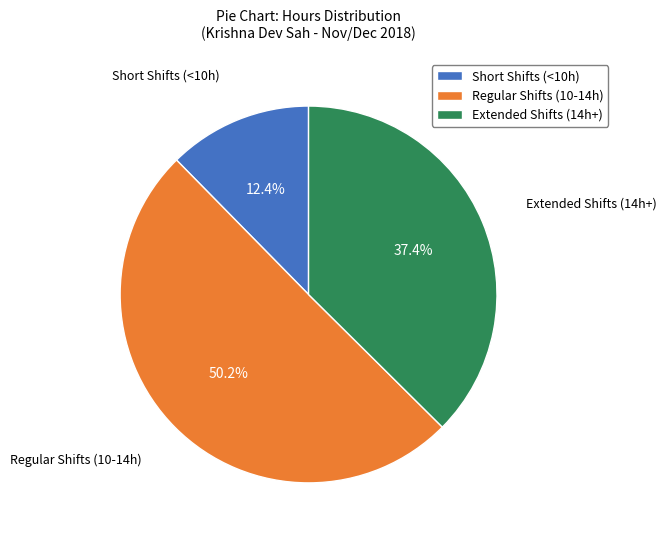

Is Extended Shifts (14h+) the majority of the pie?

No